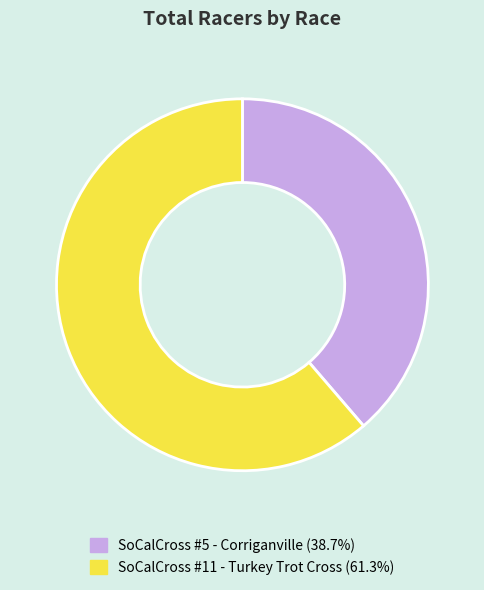

Is the sum of SoCalCross #11 - Turkey Trot Cross and SoCalCross #5 - Corriganville greater than half?

Yes